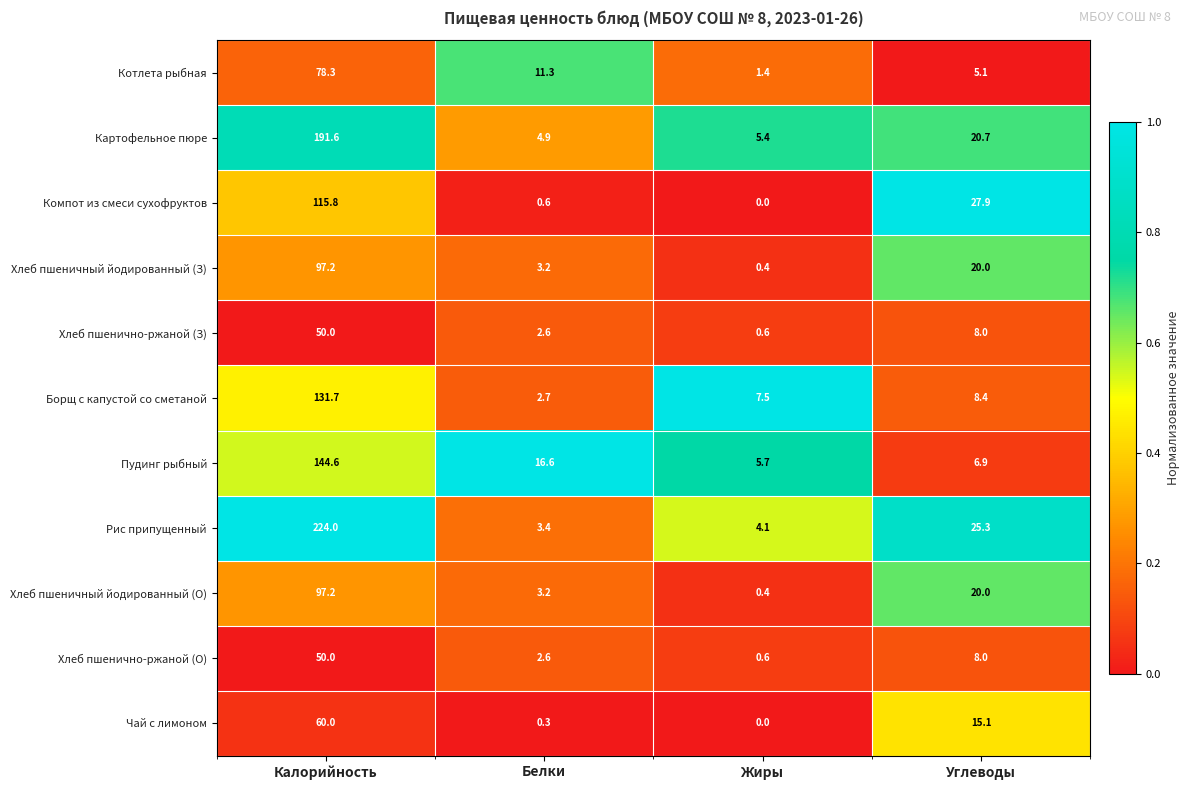

True or false: Хлеб пшенично-ржаной (О) has a value of 0.6 at Белки.

False